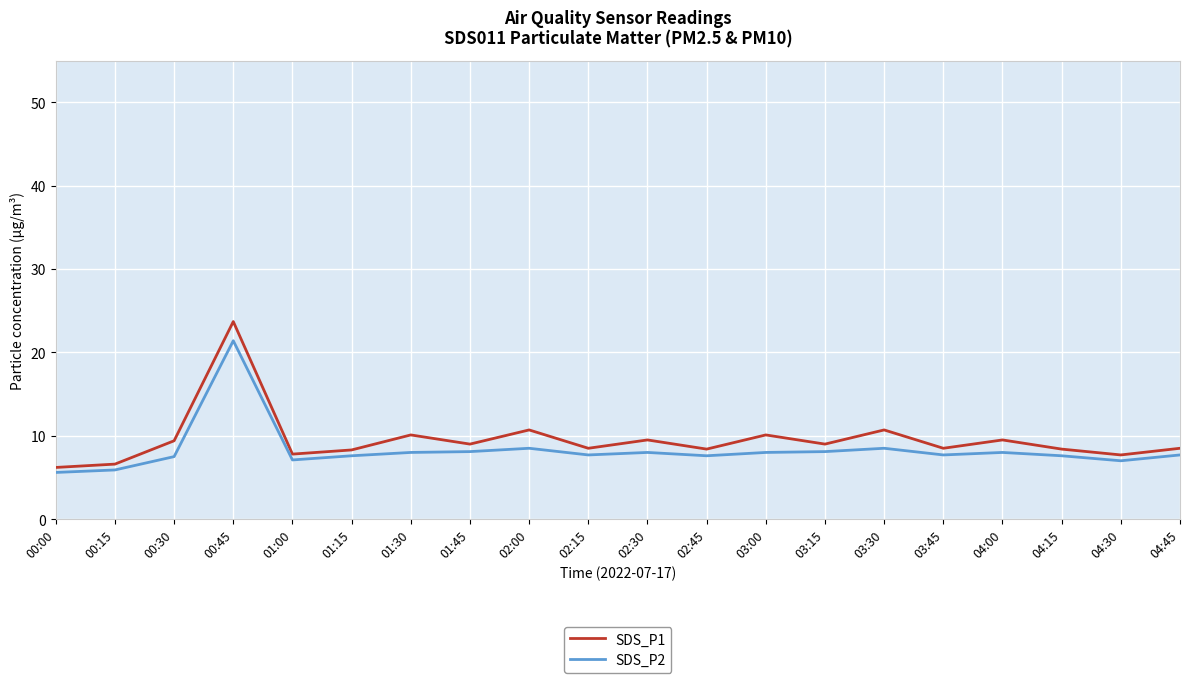

Rank the series by their maximum value, from highest to lowest.

SDS_P1, SDS_P2